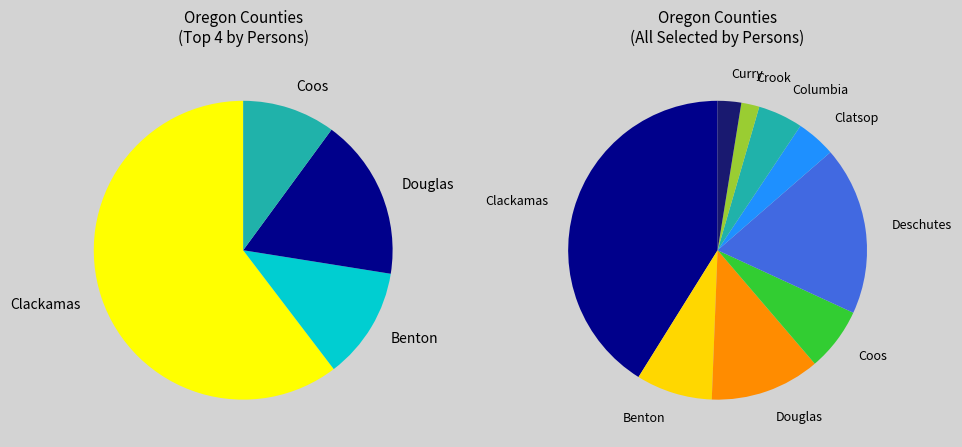

Which slice is the largest?

Clackamas